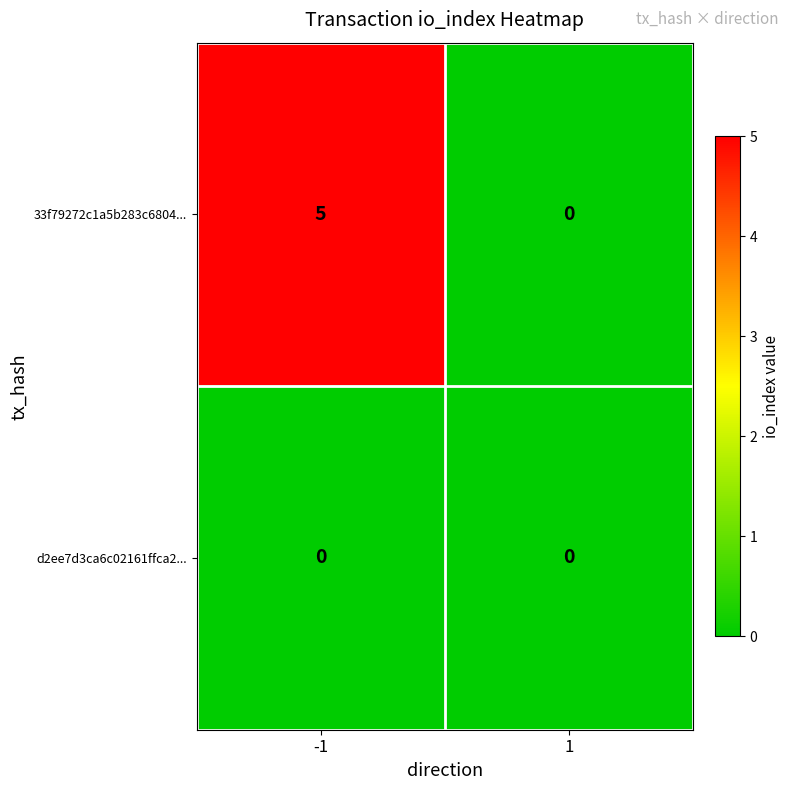

Reading right to left, extract all data points from this chart.

33f79272c1a5b283c6804...: 1=0	-1=5
d2ee7d3ca6c02161ffca2...: 1=0	-1=0